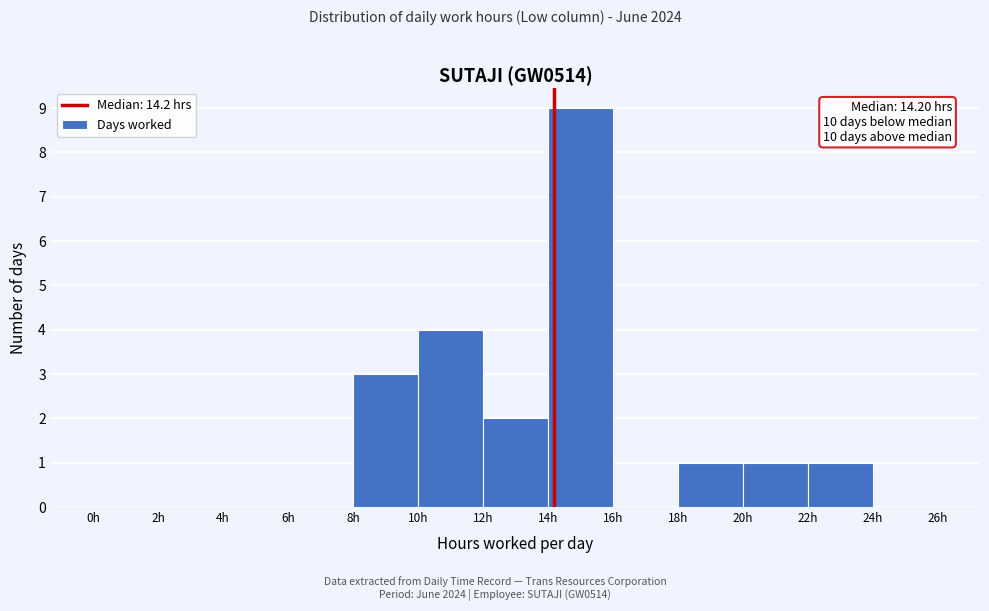

Over which range of the x-axis is the bar tallest?

14 to 16